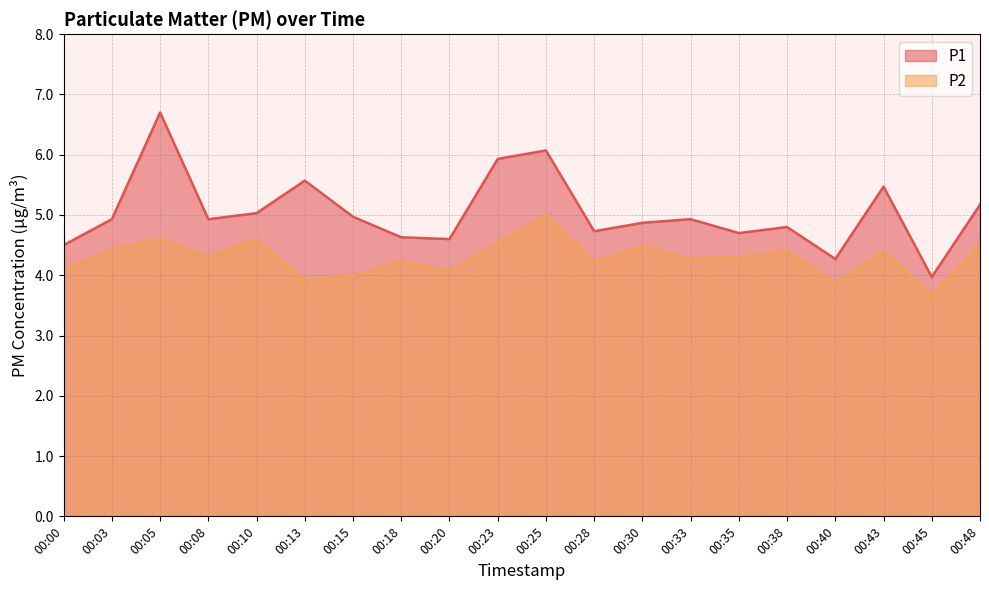

True or false: P2 and P1 cross at least once.

False